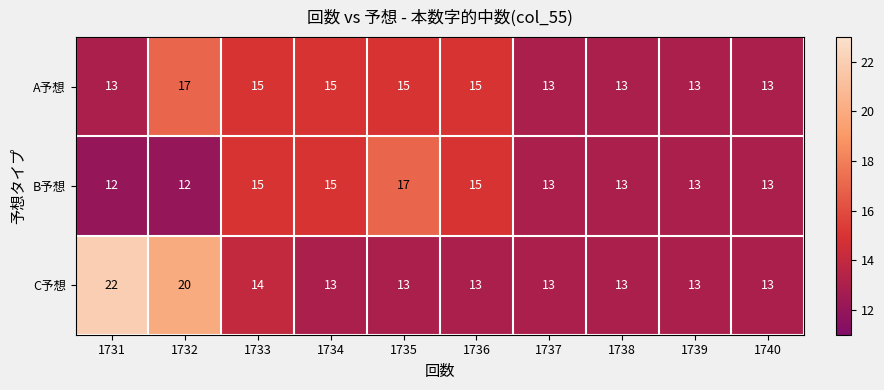

Is it true that B予想 equals 13 at 1739?

True